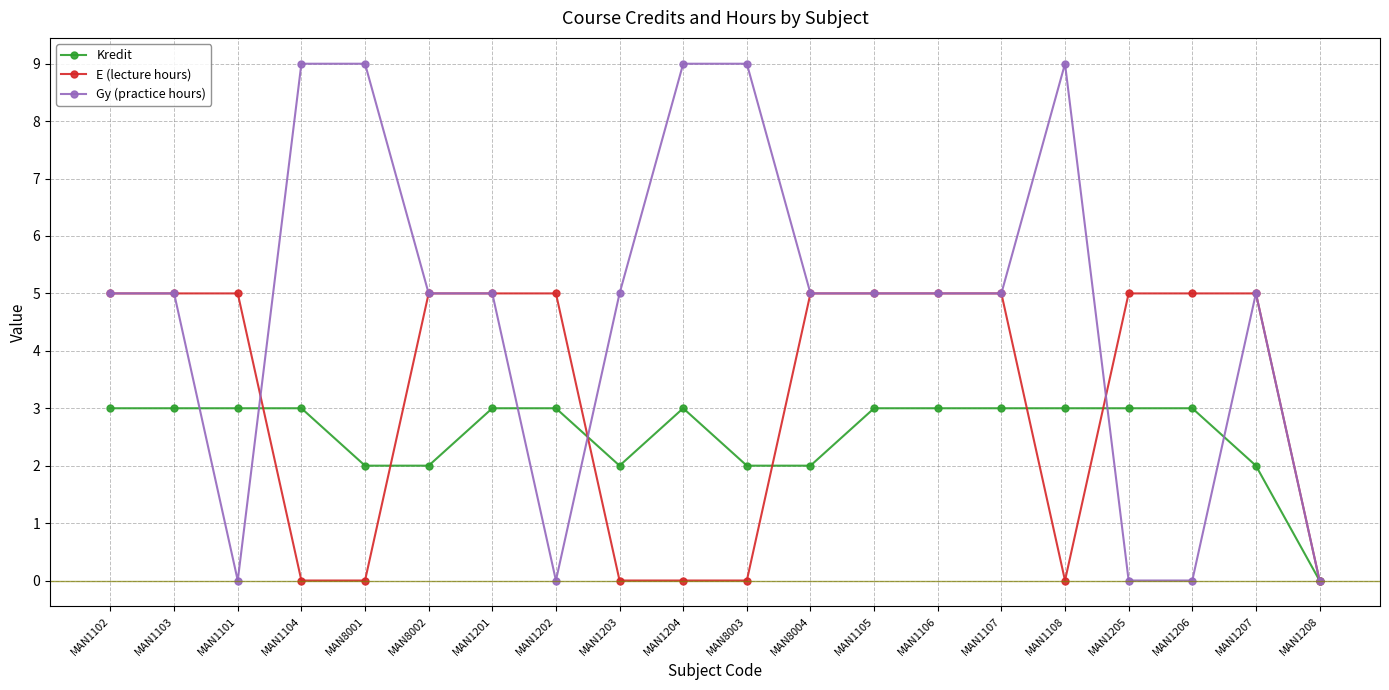

How many series are shown in this chart?

3